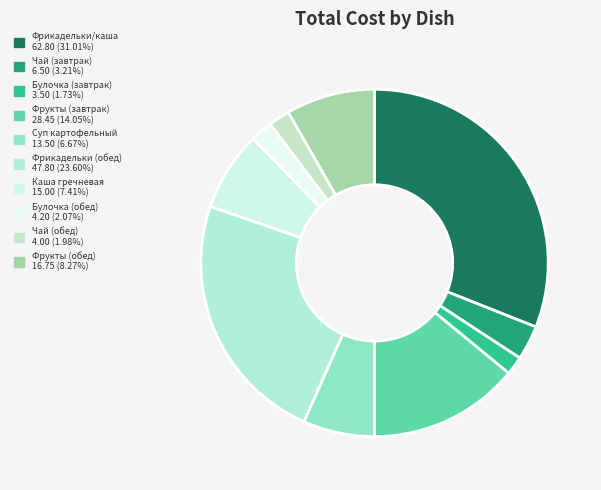

How many slices are in this pie chart?

10